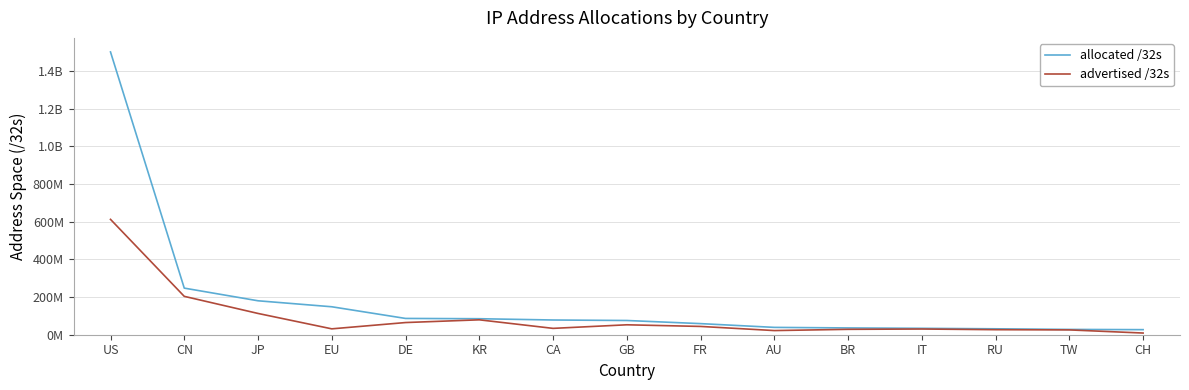

Is this an area chart (filled region under the line)?

No